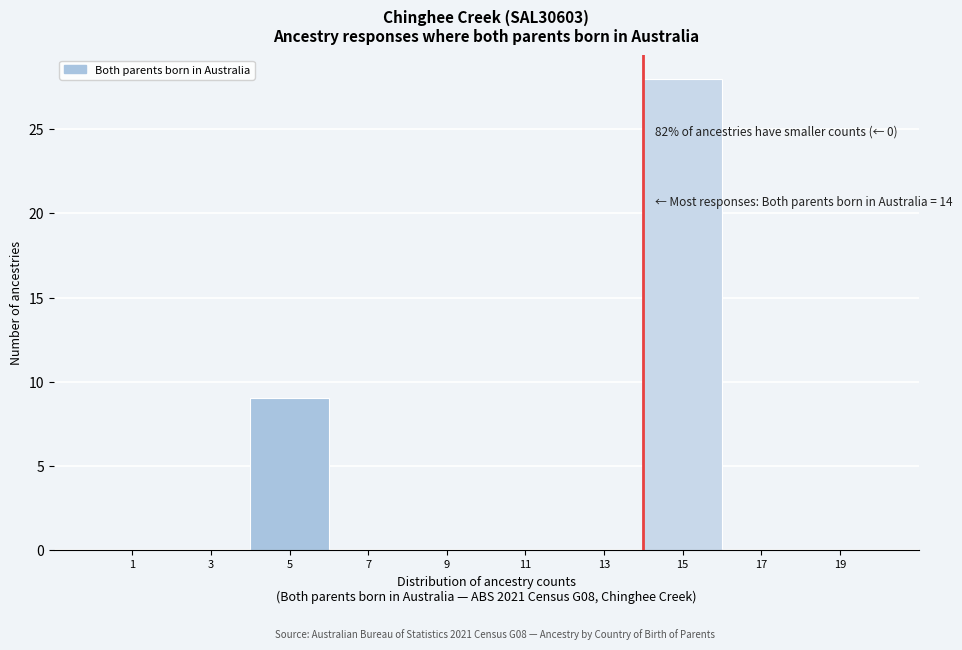

Over which range of the x-axis is the bar tallest?

14 to 16